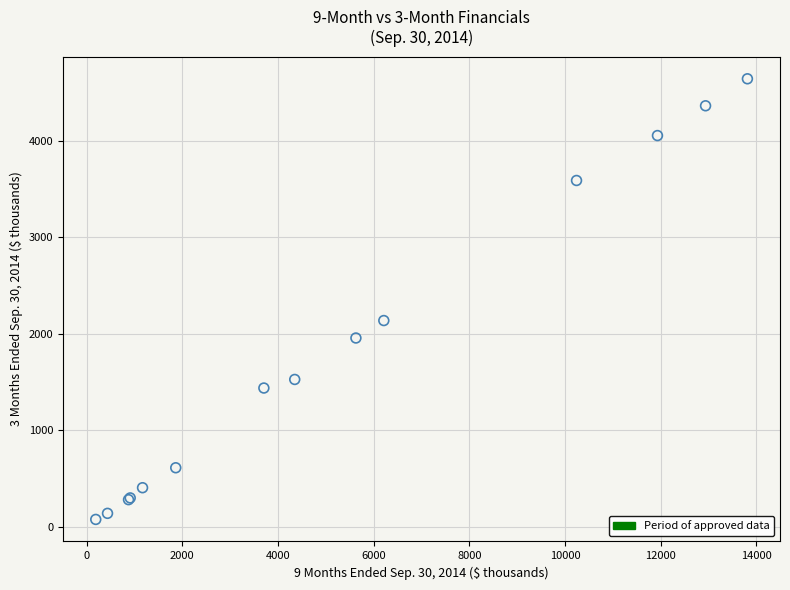

What Y value in the scatter plot is closest to 2360?

2138